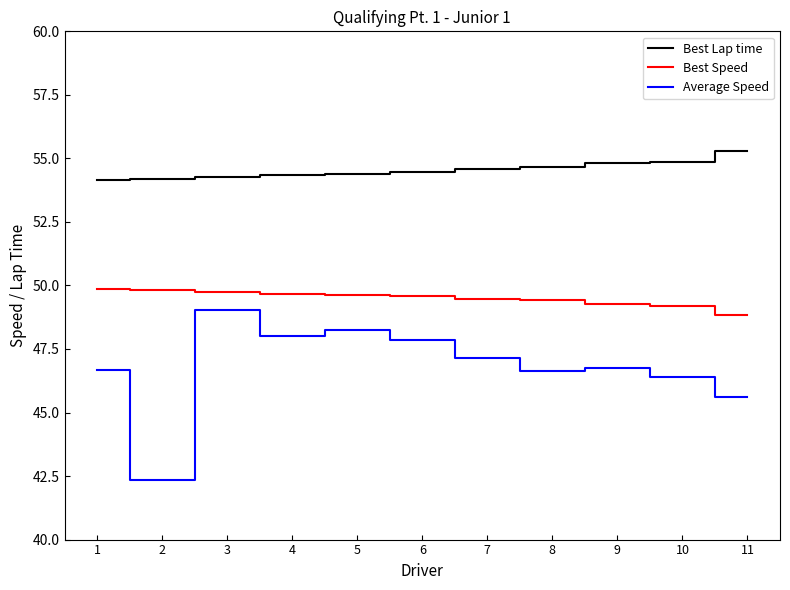

What are all the series names shown in the legend?

Best Lap time, Best Speed, Average Speed